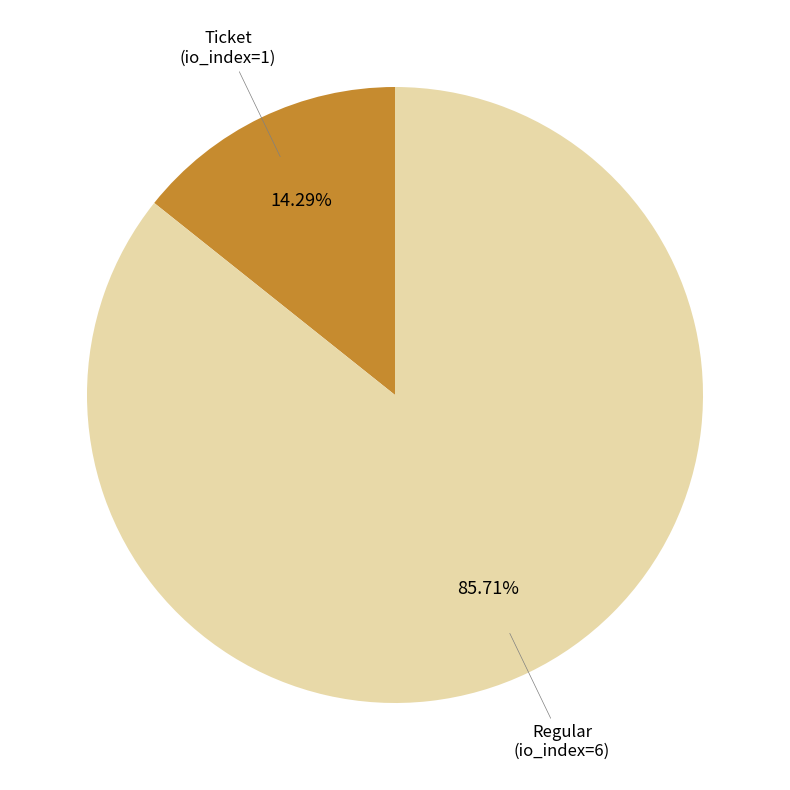

How many segments does this pie chart have?

2